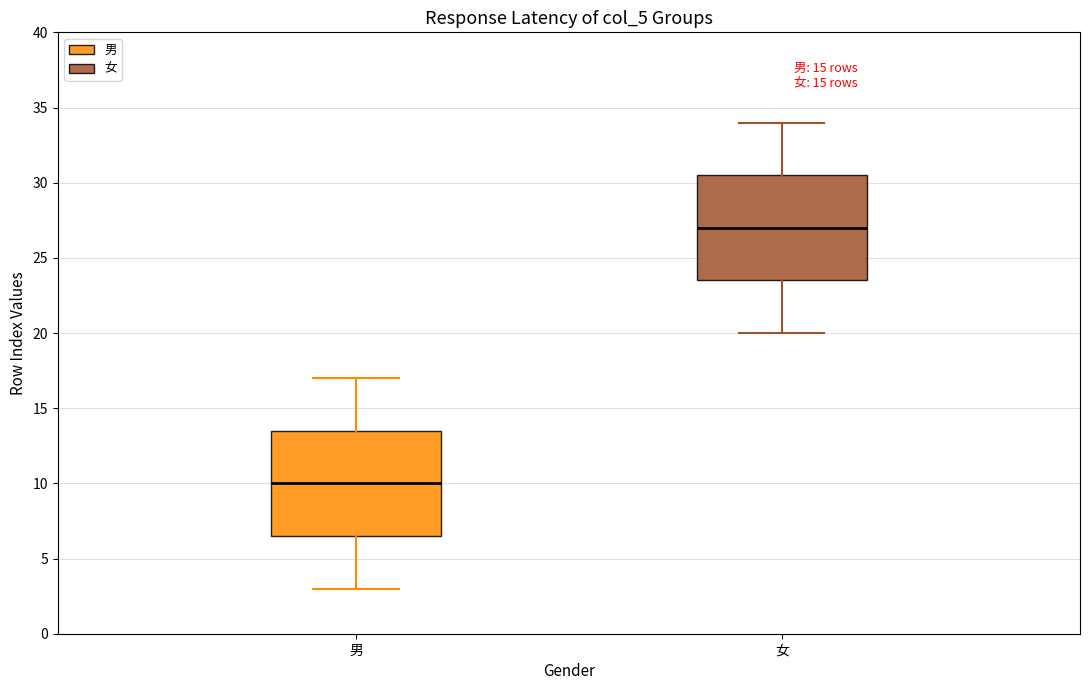

Which box has the highest median line?

女